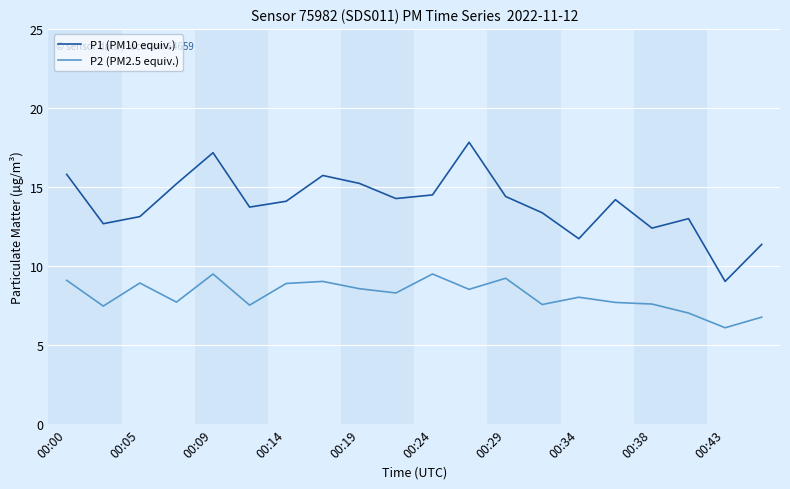

What is the highest value of the P1 (PM10 equiv.) series?

17.8